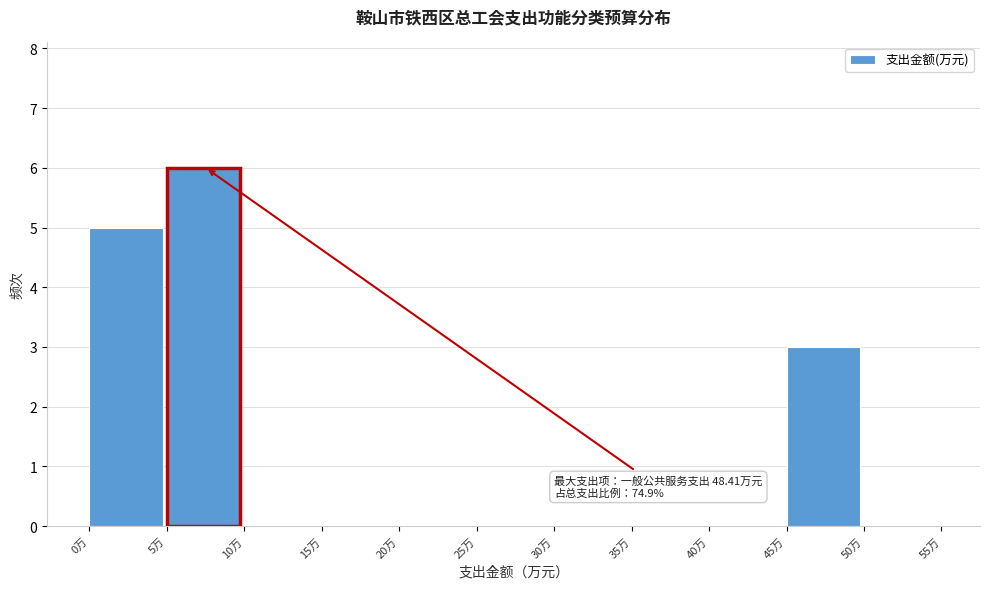

Over which range of the x-axis is the bar tallest?

5 to 10